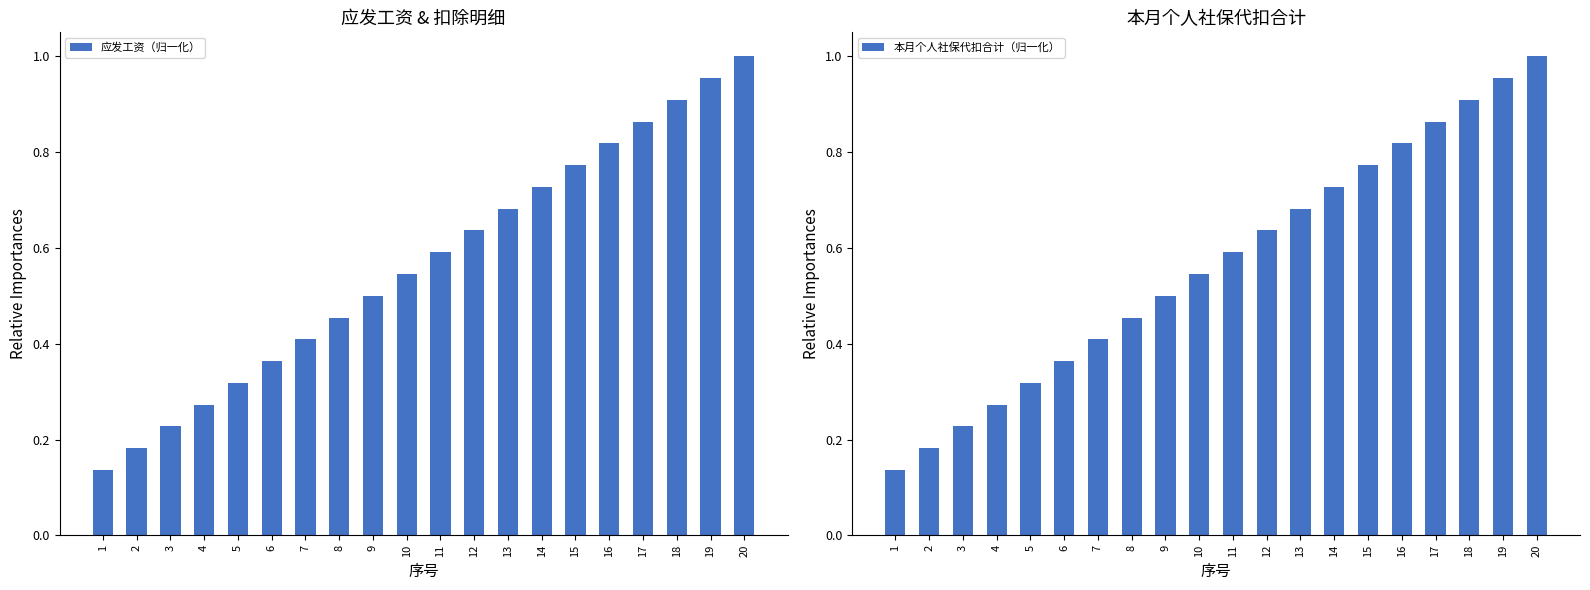

List the series in order of their peak value, highest first.

应发工资（归一化）, 本月个人社保代扣合计（归一化）